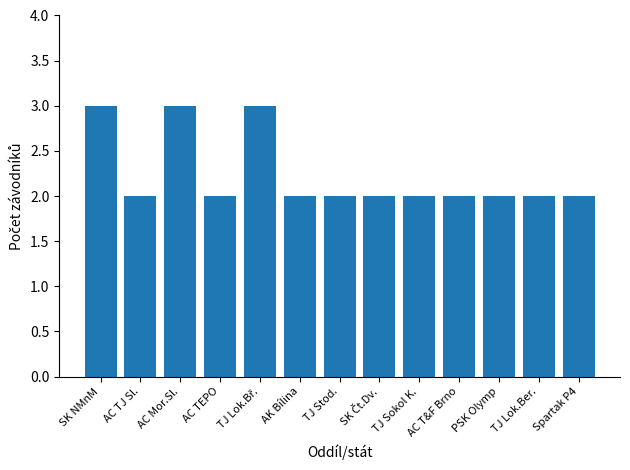

What is the sum of all values?

29